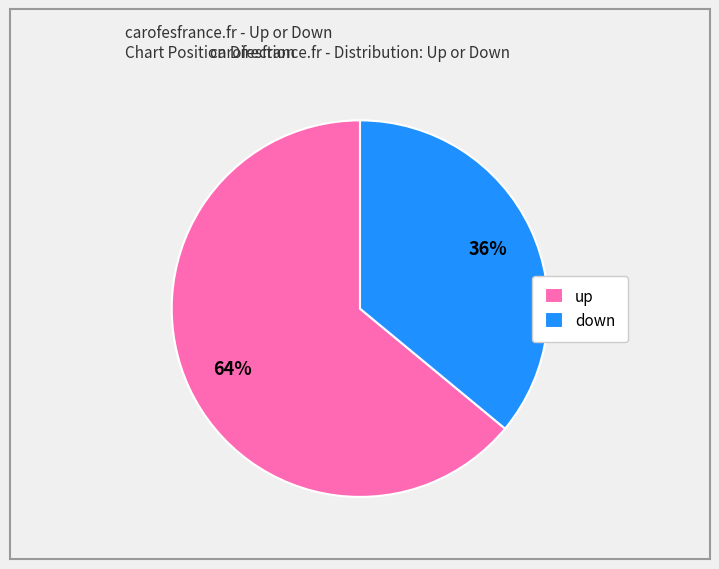

To the nearest percent, what is the difference between the largest and smallest slice percentages?

28%